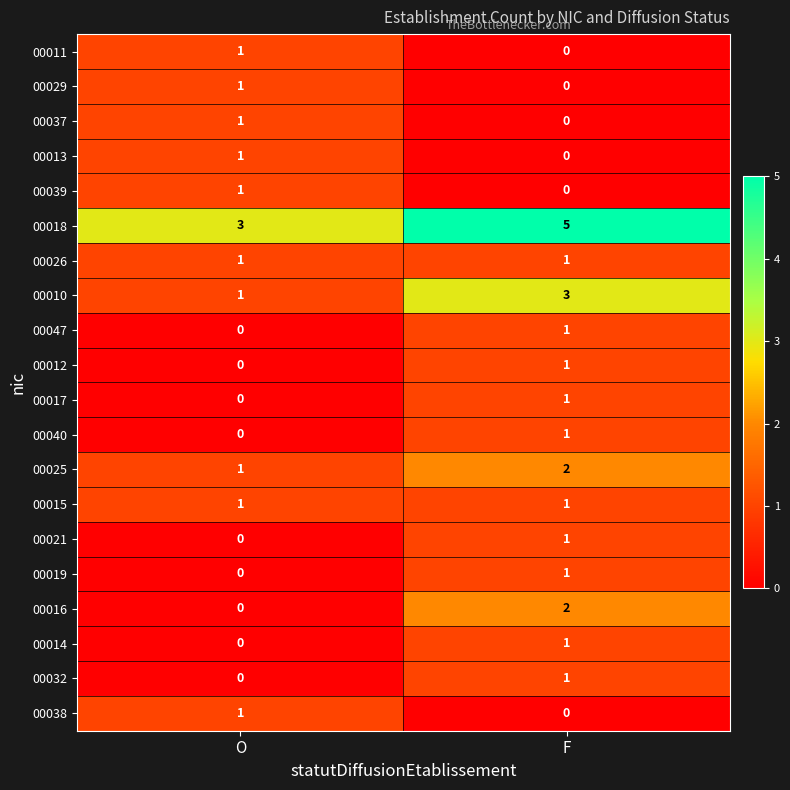

How many data points does each series have?

2